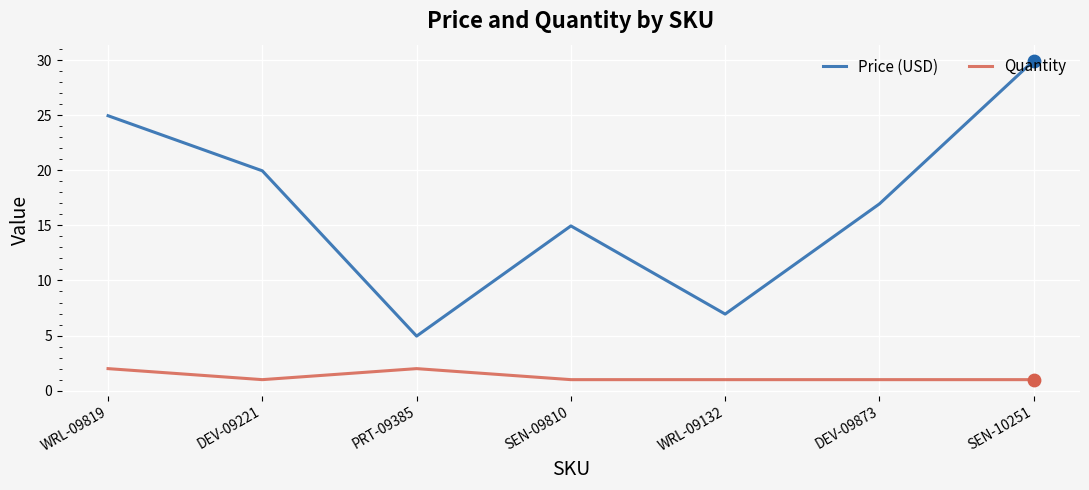

Which series has the largest total across all categories?

Price (USD)